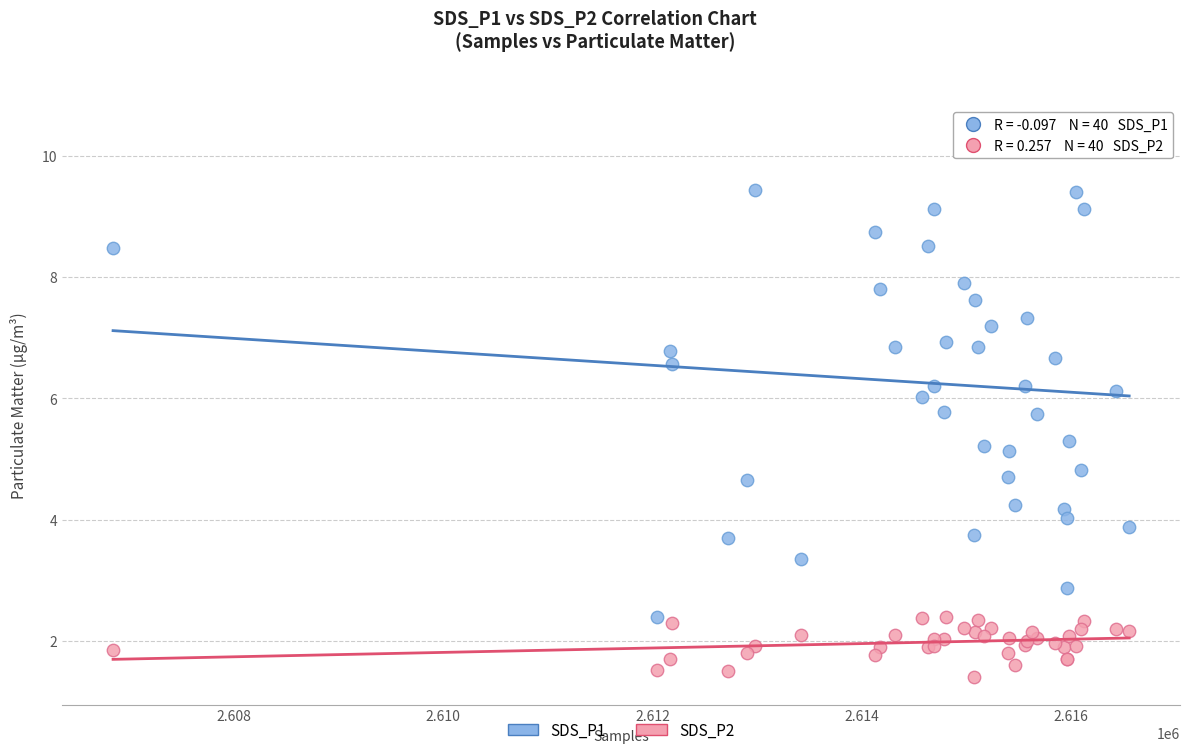

Which series reaches the maximum Y coordinate?

SDS_P1